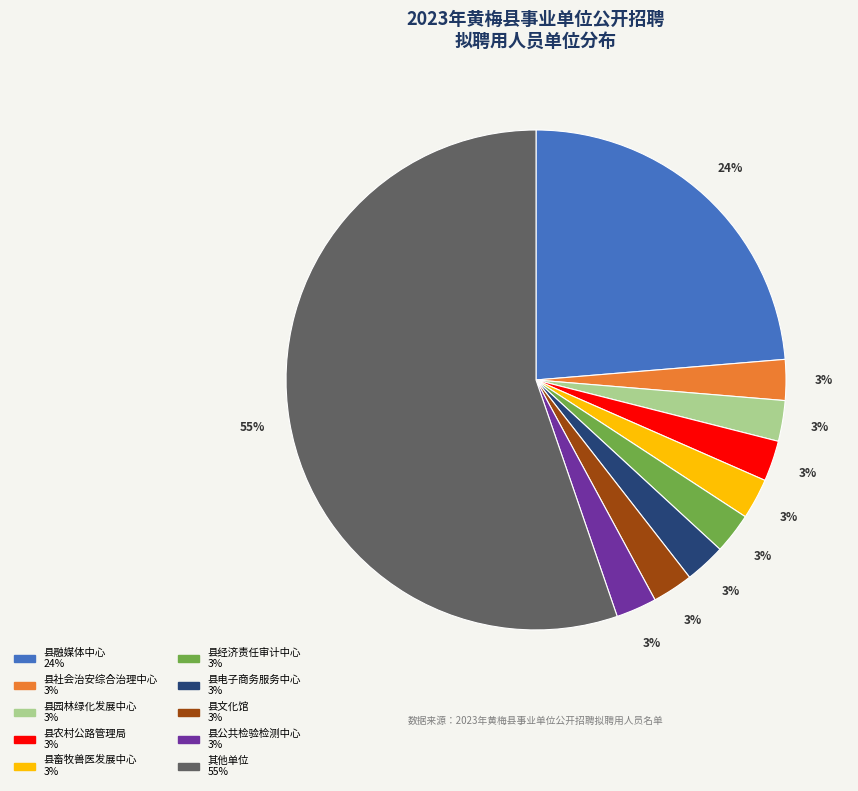

Is there a majority slice in this chart?

Yes